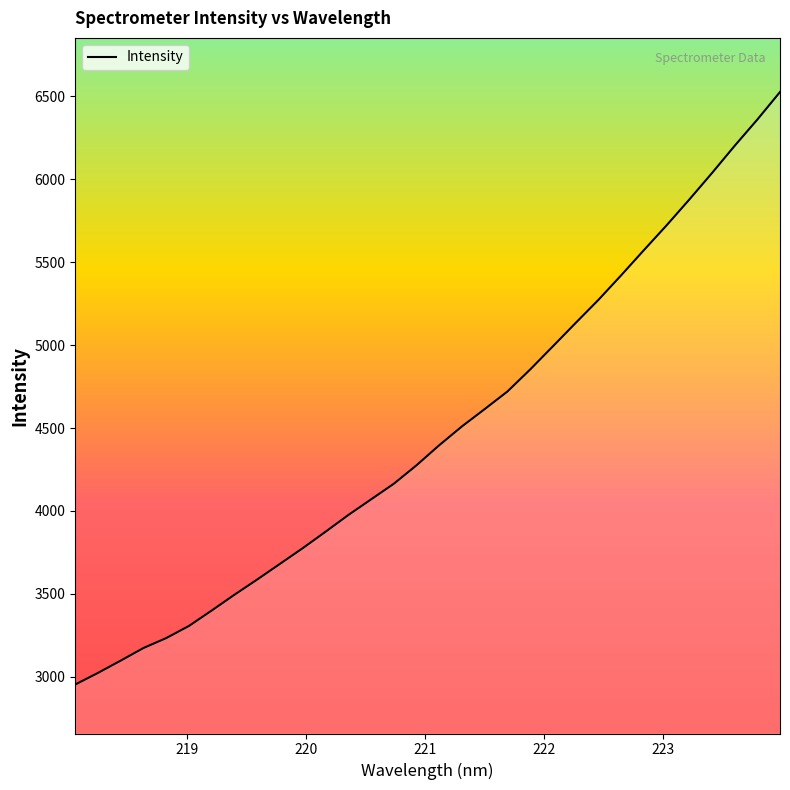

What is the greatest value displayed?

6525.2